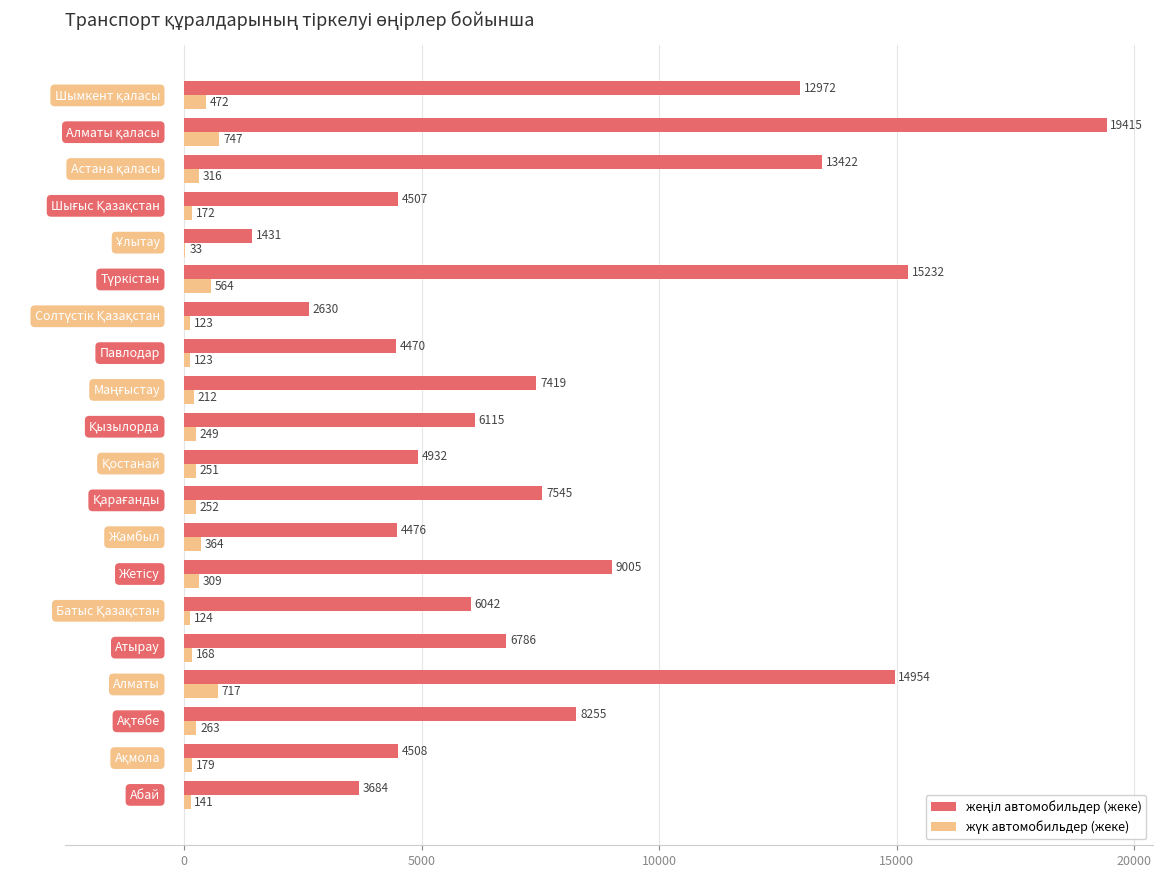

How many data points does each series have?

20